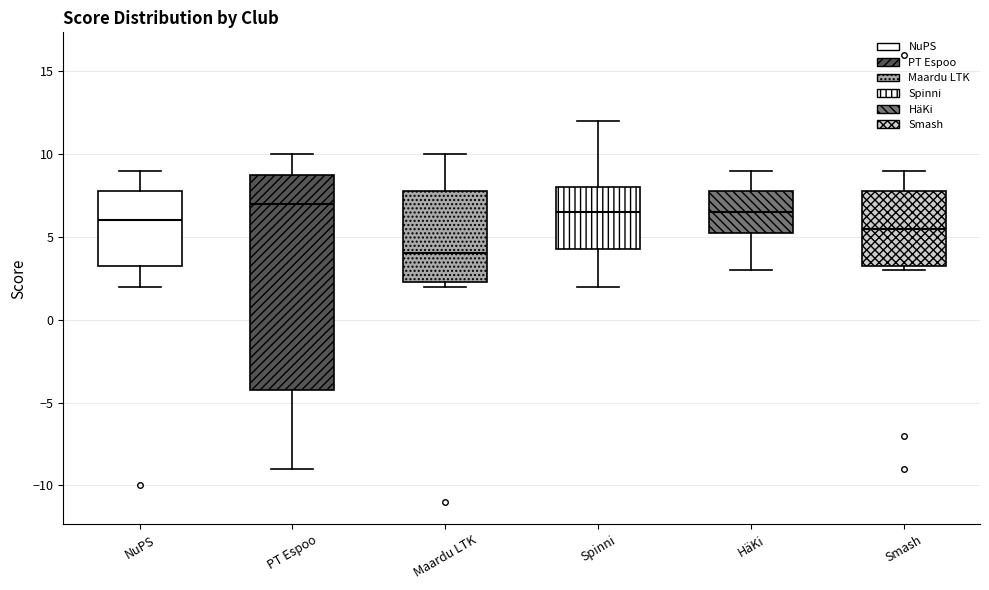

Which box has the lowest median line?

Maardu LTK